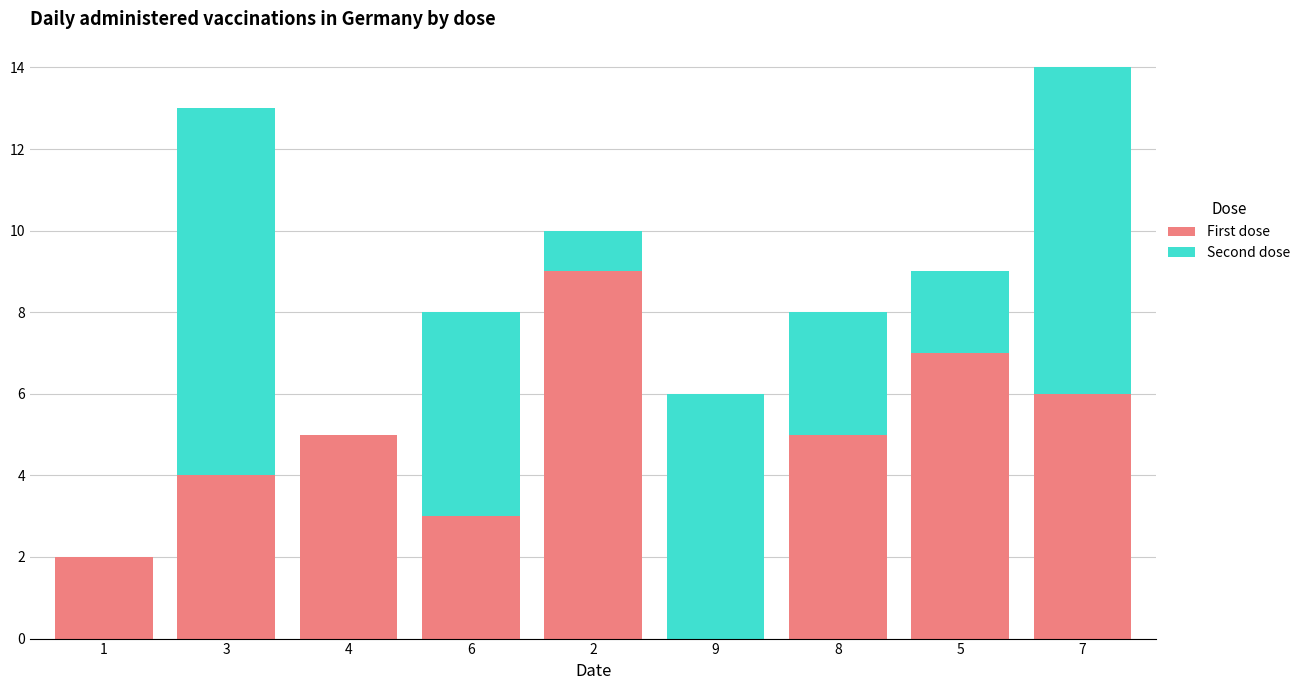

Is it true that First dose equals 2 at 1?

True